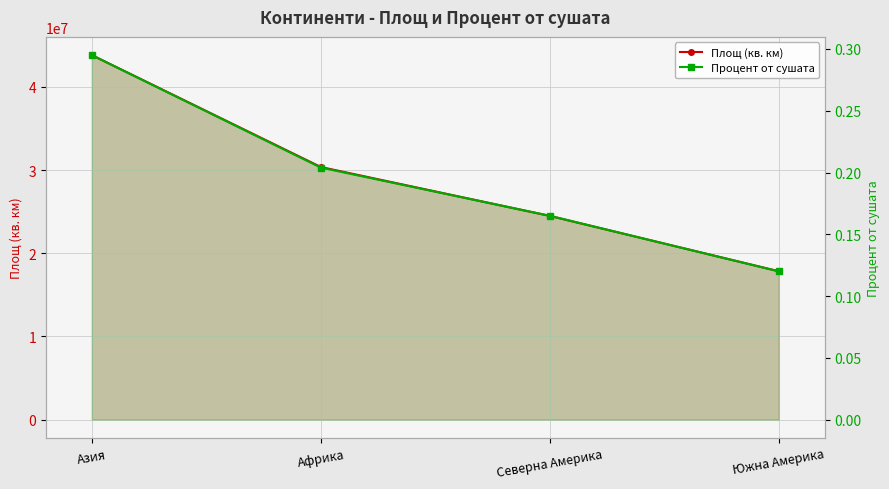

How many categories are shown in the chart?

4